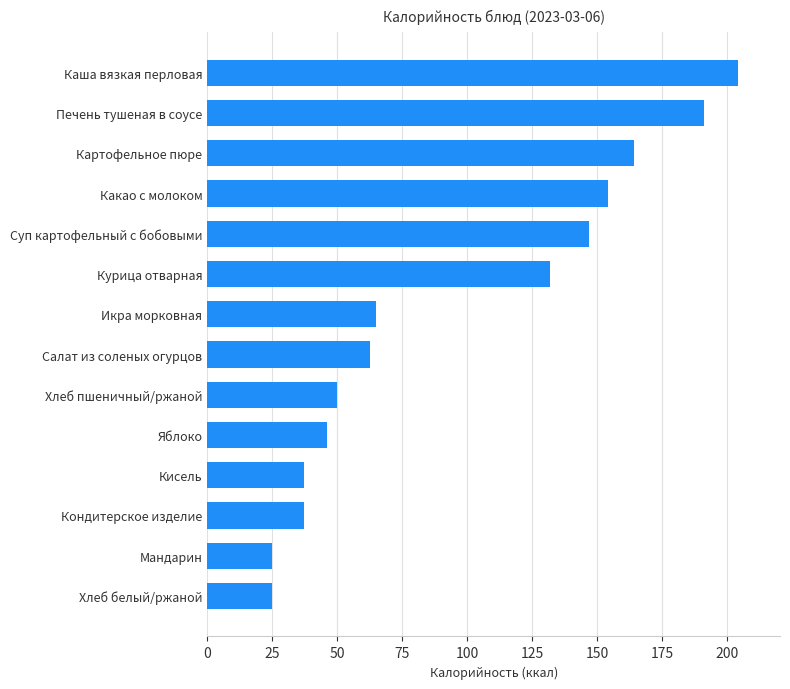

True or false: the data shows 191.0 at Печень тушеная в соусе.

True